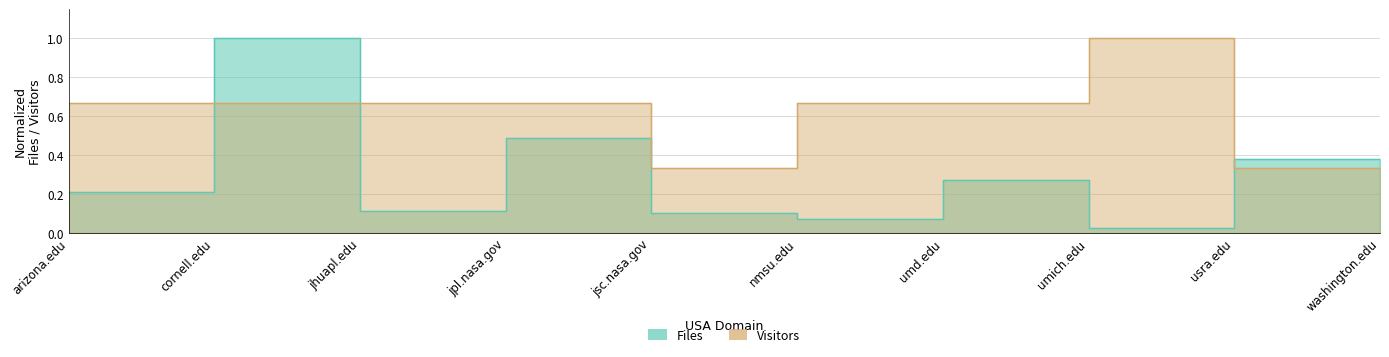

Is it true that Files equals 0.0 at washington.edu?

True